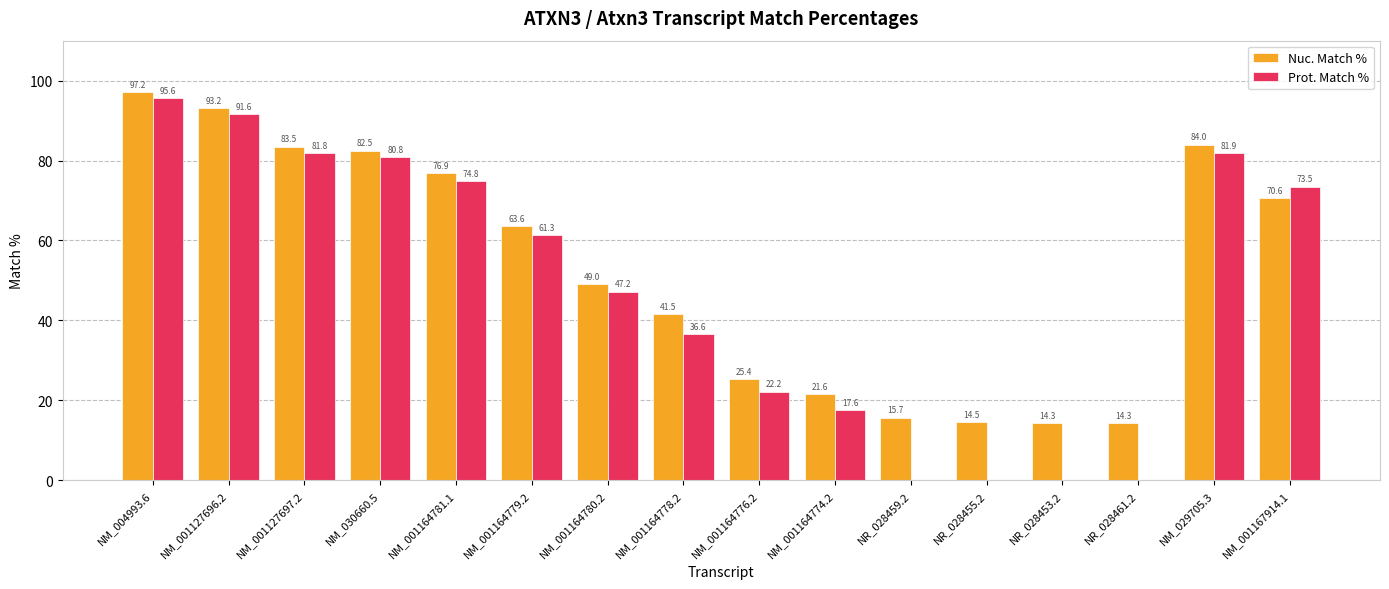

Are the bars horizontal?

No